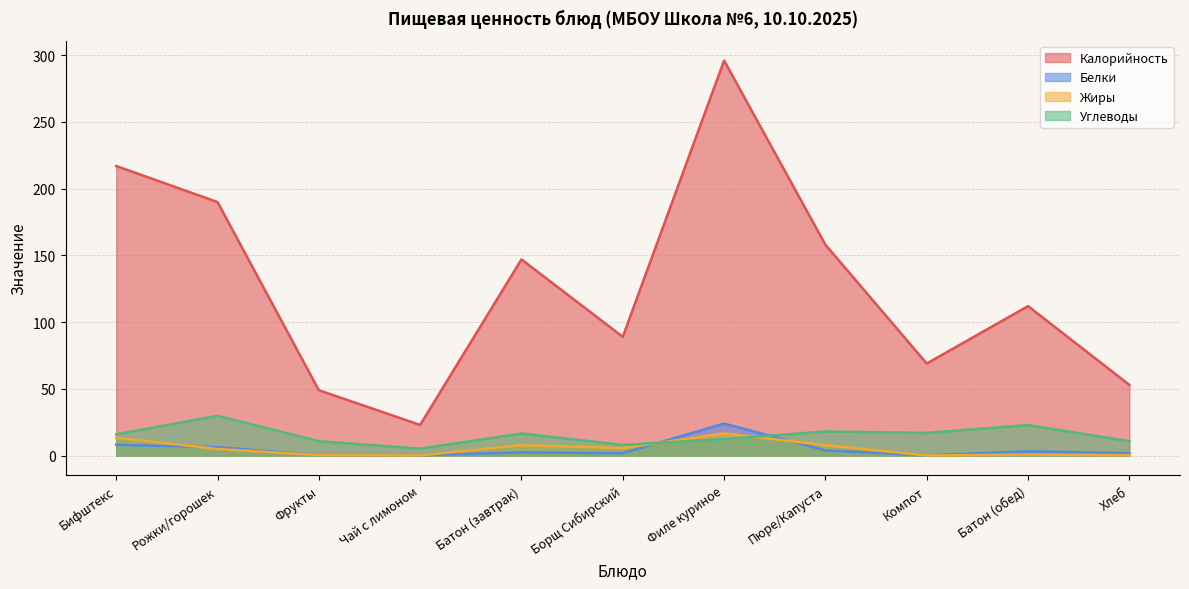

Reading right to left, list all the values displayed in this chart.

Калорийность: 53.0	112.0	69.0	158.0	296.0	89.0	147.0	23.0	49.0	190.0	217.0
Белки: 1.8	3.2	0.2	3.9	24.0	1.8	2.4	0.3	0.4	6.3	8.1
Жиры: 0.3	0.8	0.1	7.8	16.7	5.6	7.8	0.1	0.4	5.0	13.4
Углеводы: 10.8	22.9	17.0	18.1	12.4	8.0	16.6	5.2	10.8	29.9	15.9